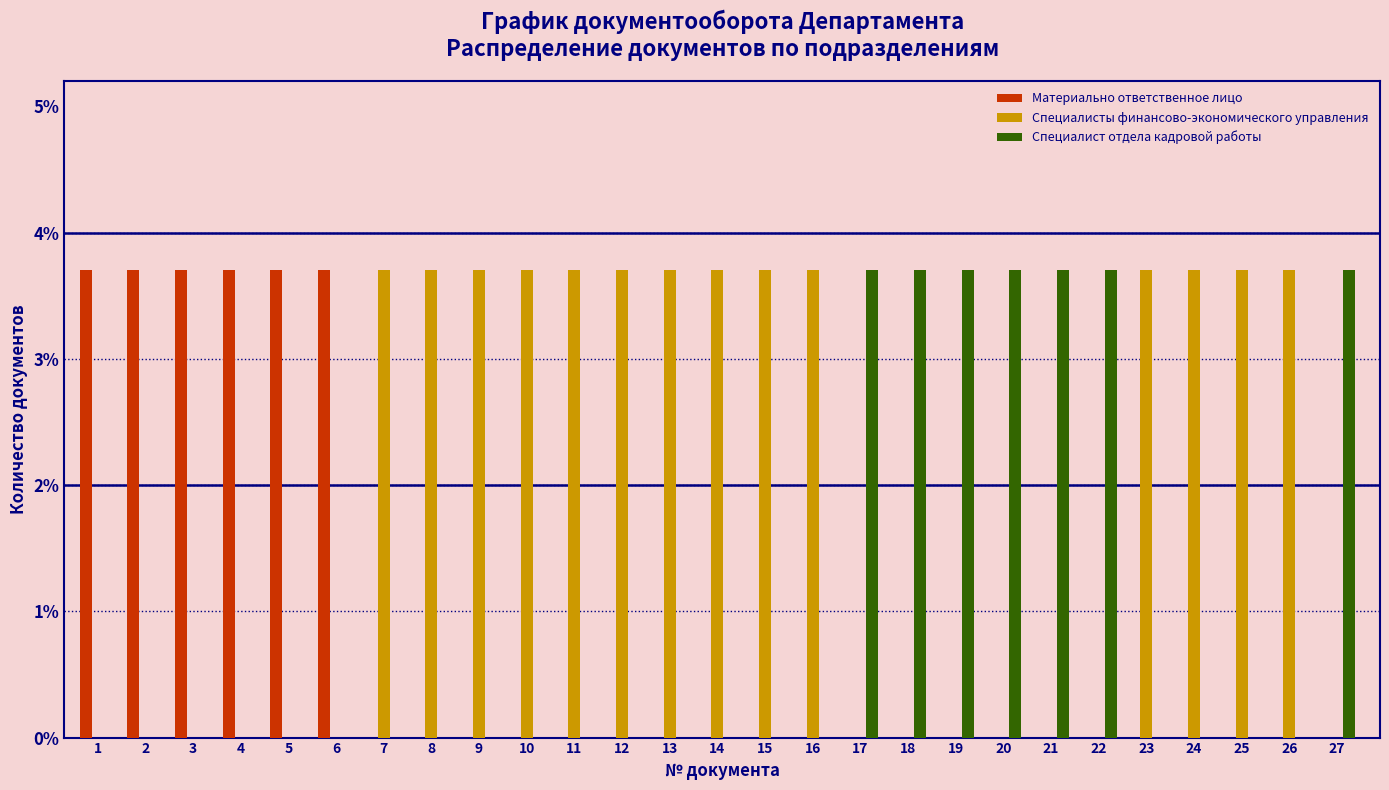

True or false: Специалист отдела кадровой работы has a value of 0.0 at 2.

True